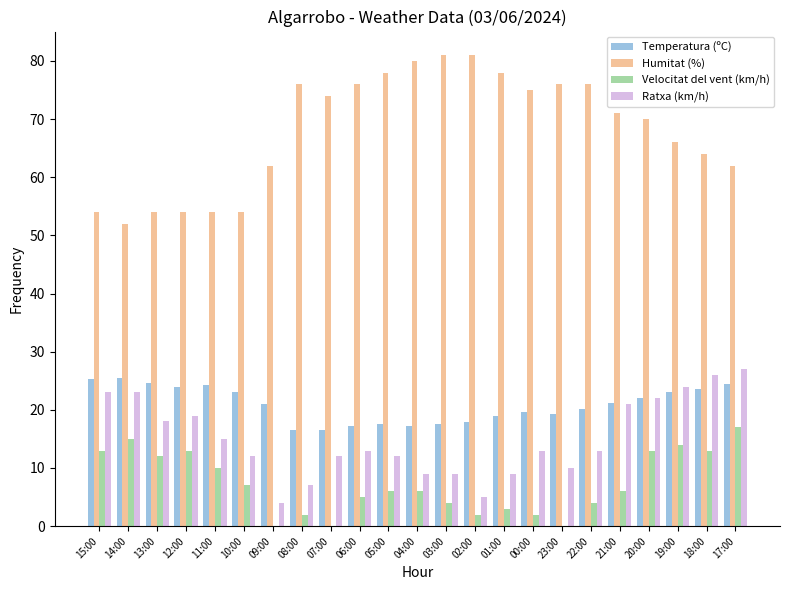

What is the sum of the Ratxa (km/h) values at 03:00 and 23:00?

19.0